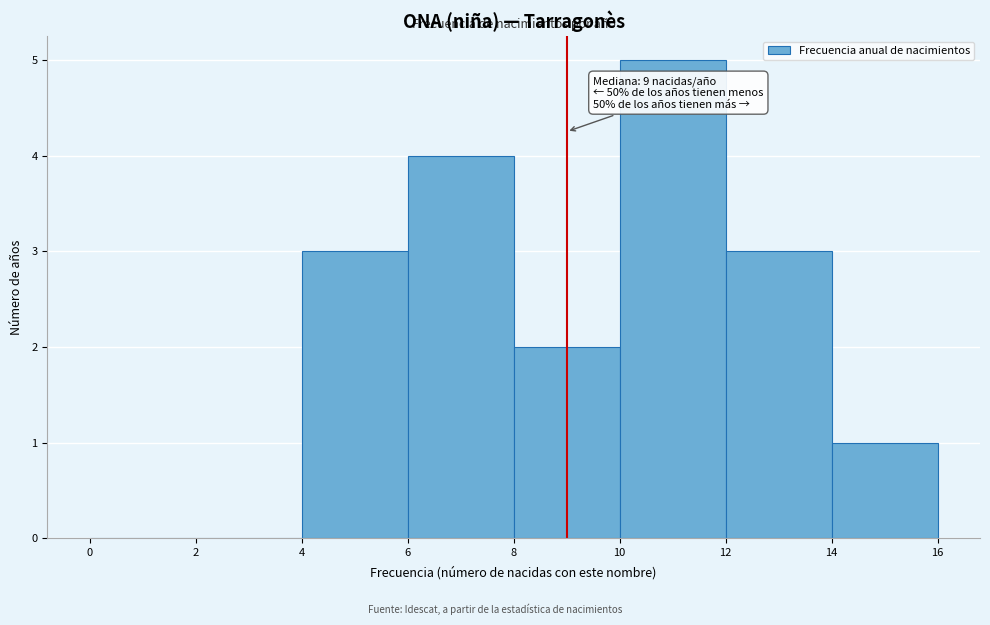

Over which range of the x-axis is the bar tallest?

10 to 12